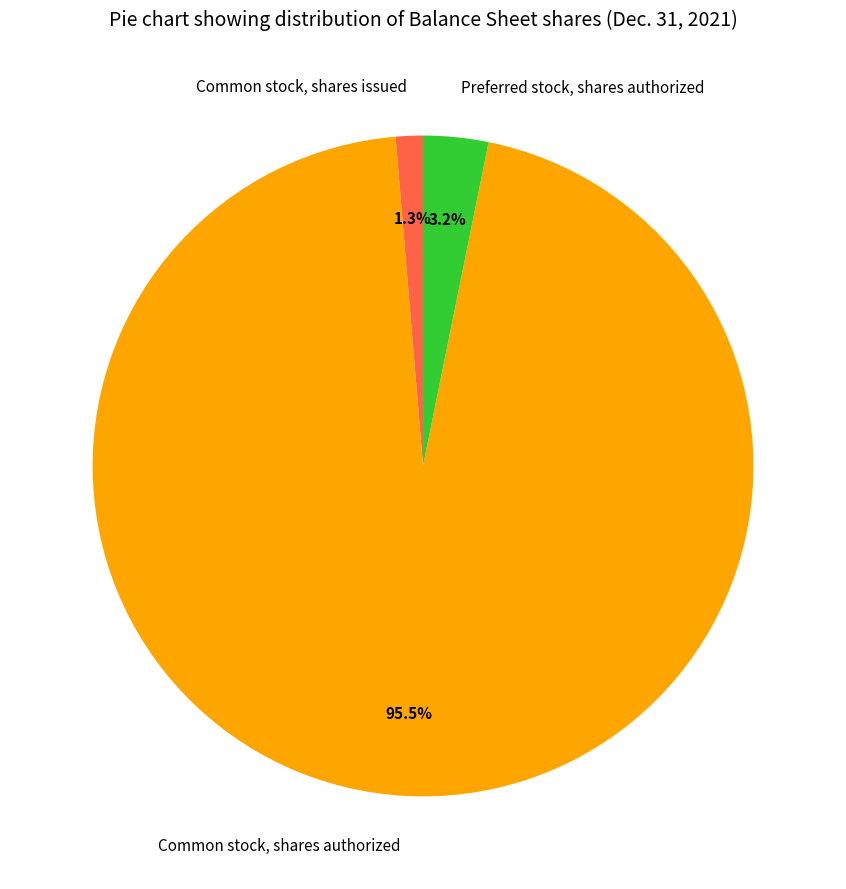

How many segments does this pie chart have?

3